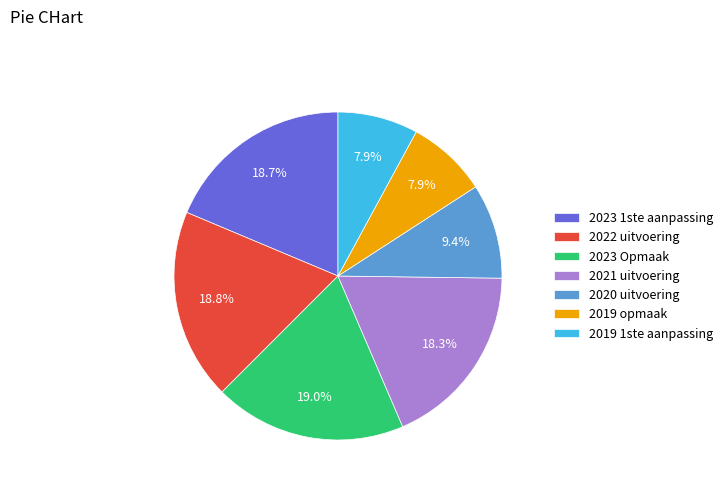

Does 2023 1ste aanpassing account for over 50% of the chart?

No